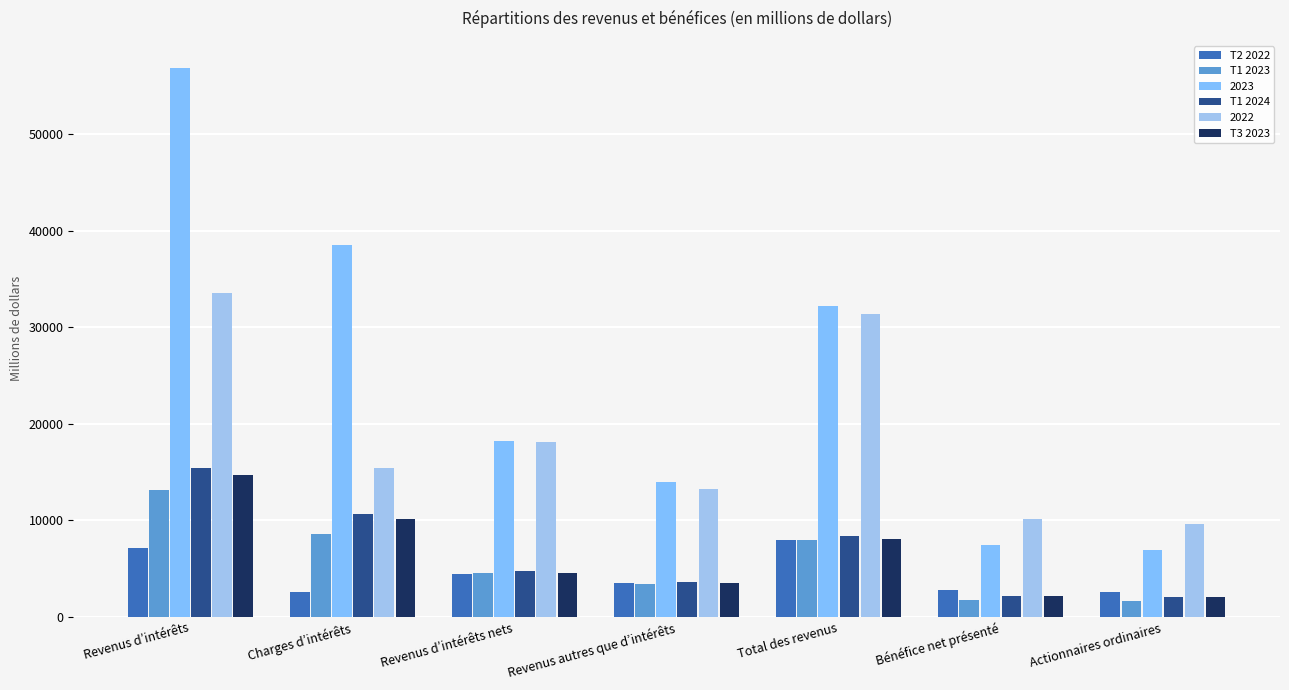

What position from the left is Revenus autres que d’intérêts?

4